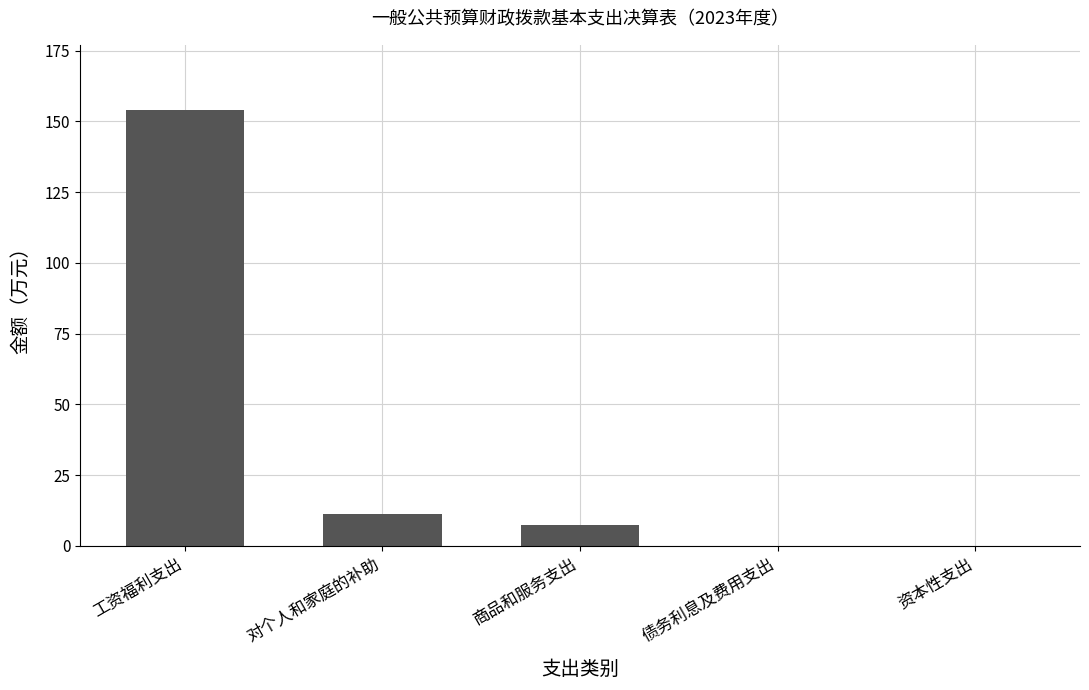

The chart shows a value of 4.4 at 对个人和家庭的补助. True or false?

False